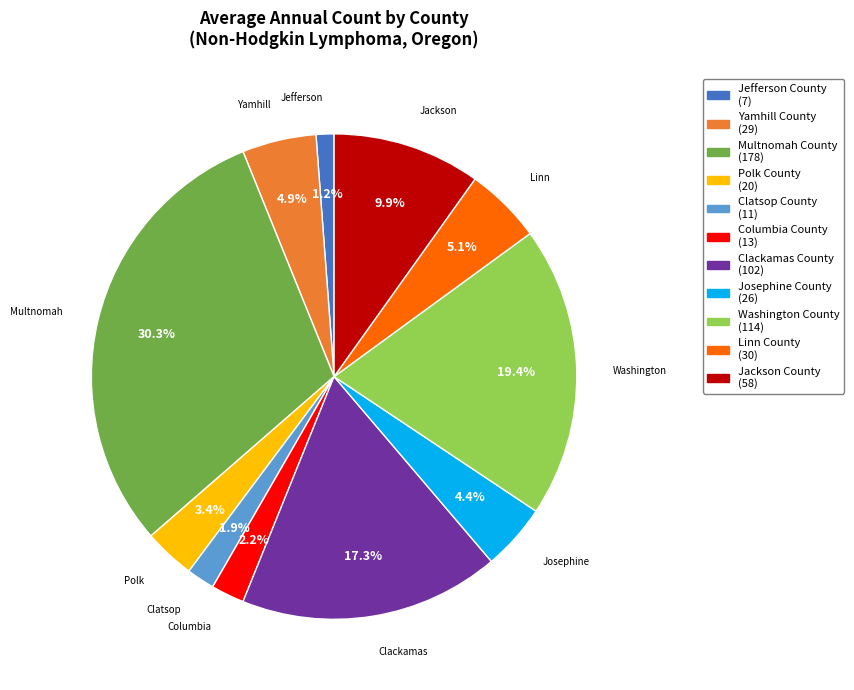

What is the smallest slice in the pie chart?

Jefferson County